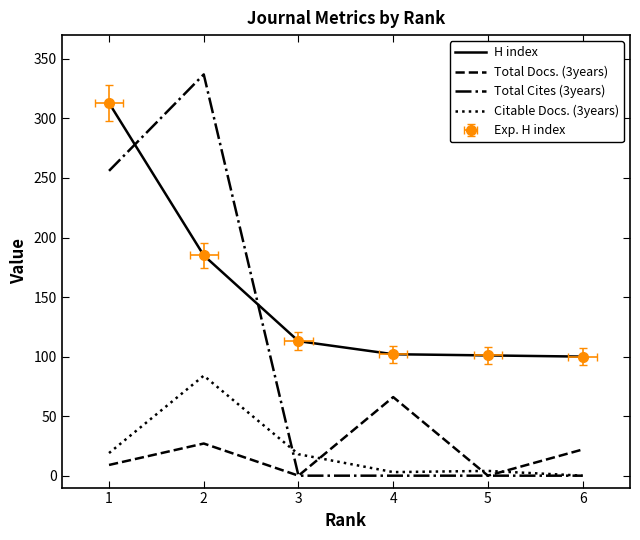

What are all the series names shown in the legend?

H index, Total Docs. (3years), Total Cites (3years), Citable Docs. (3years)